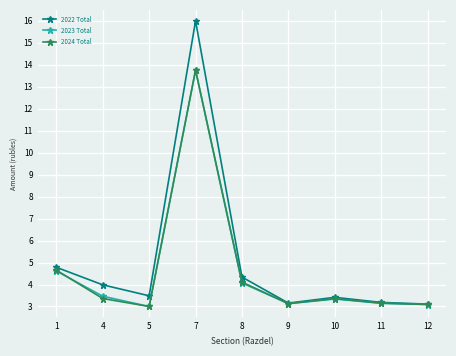

At which label is 2024 Total closest to 8?

1